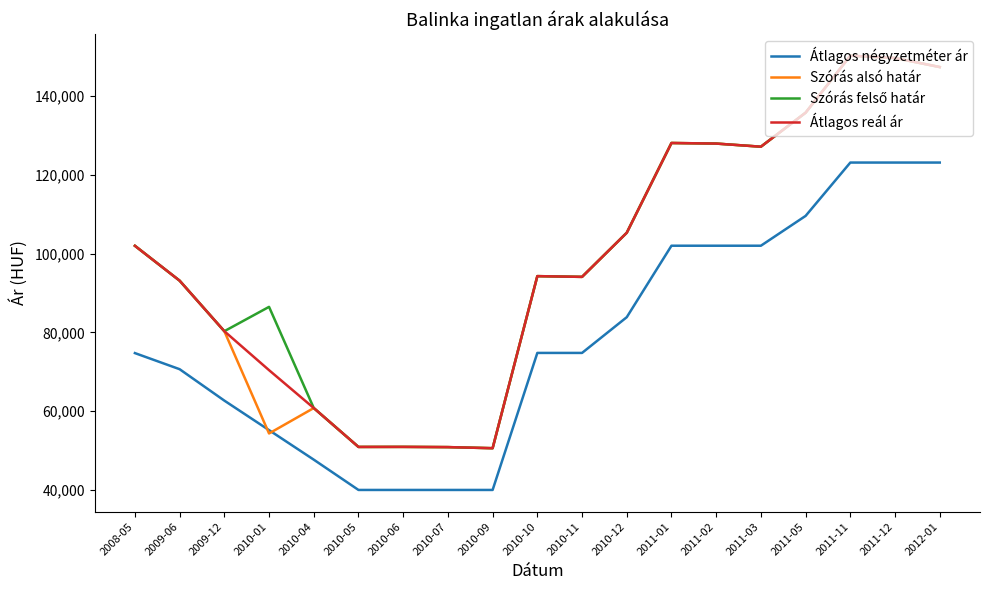

What is the total value across all series at 2011-01?

486313